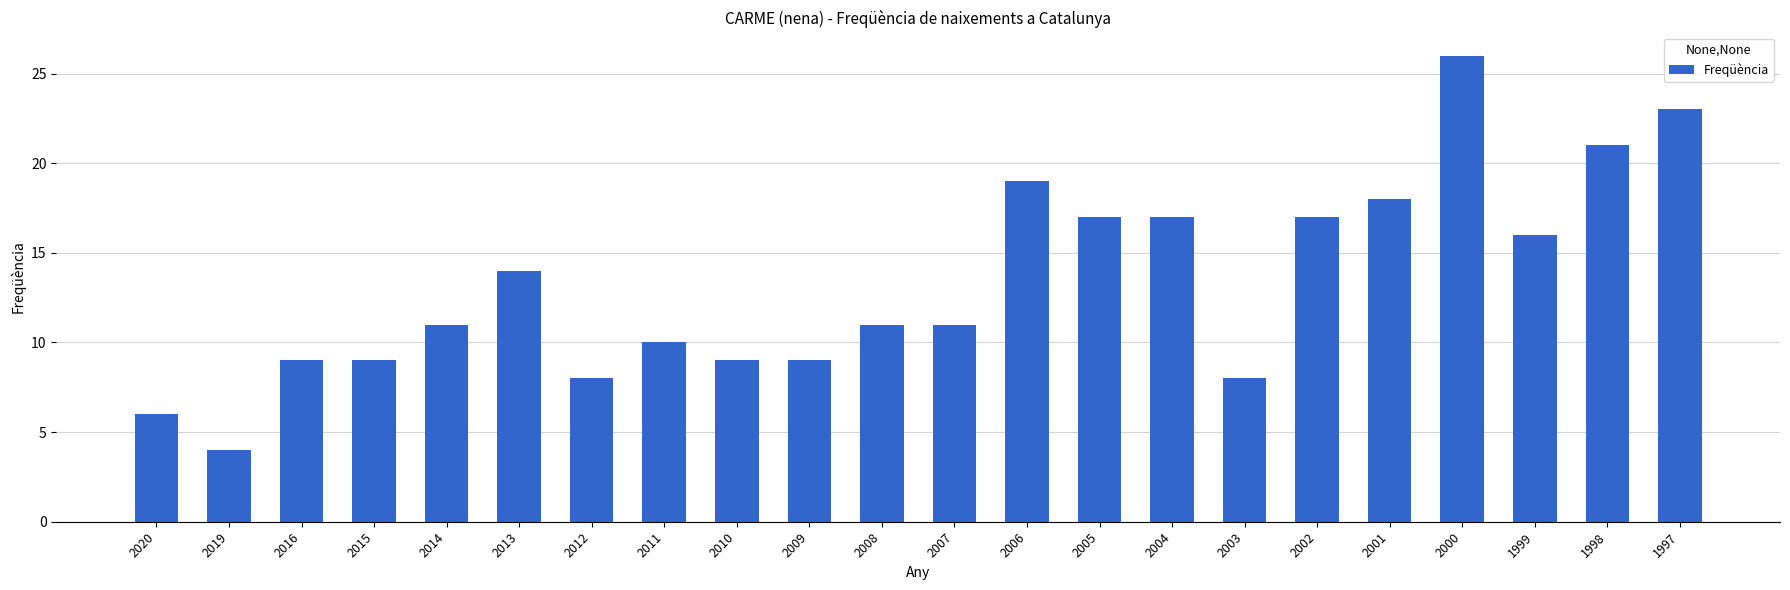

What is the maximum value shown in the chart?

26